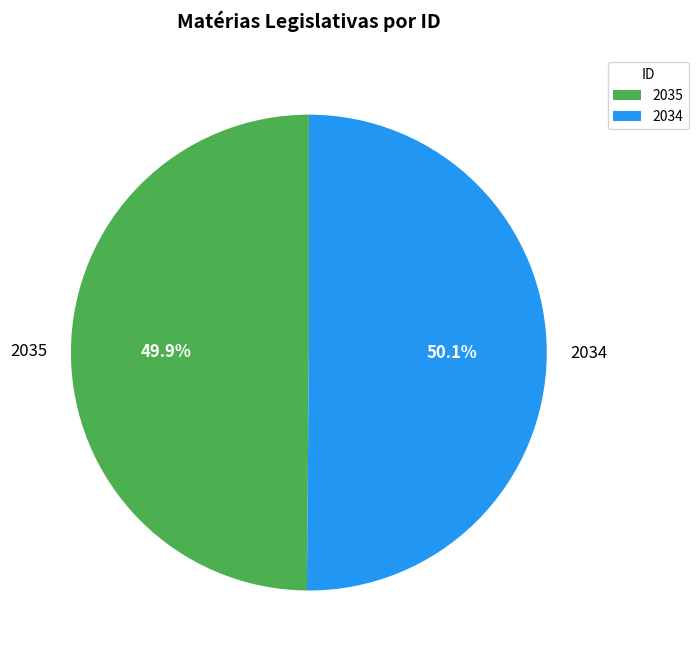

Approximately how many times larger is the value at 2034 compared to 2035?

1.0